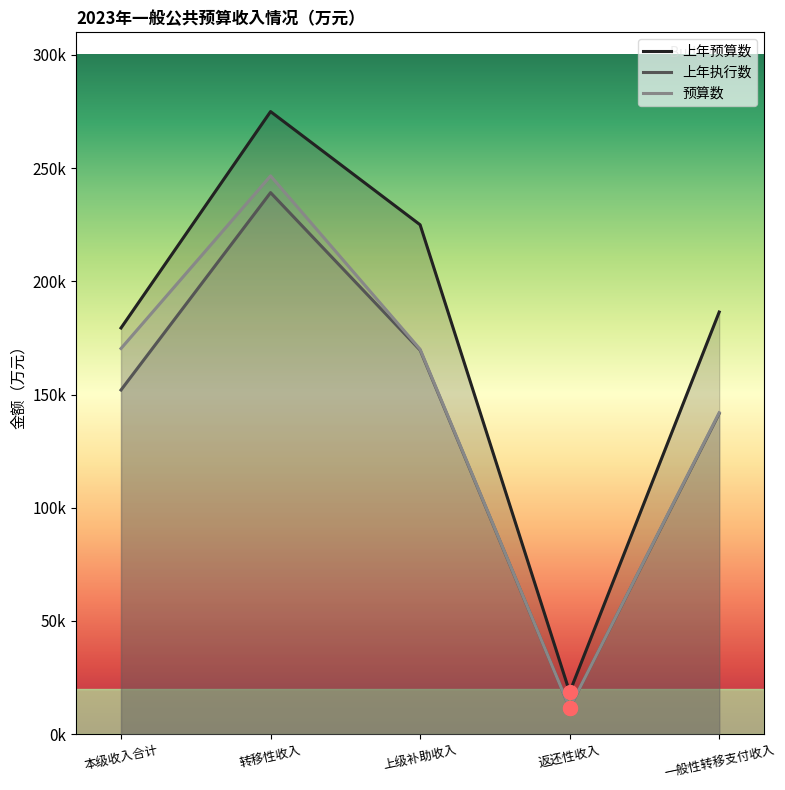

True or false: 预算数 and 上年预算数 intersect in this chart.

False